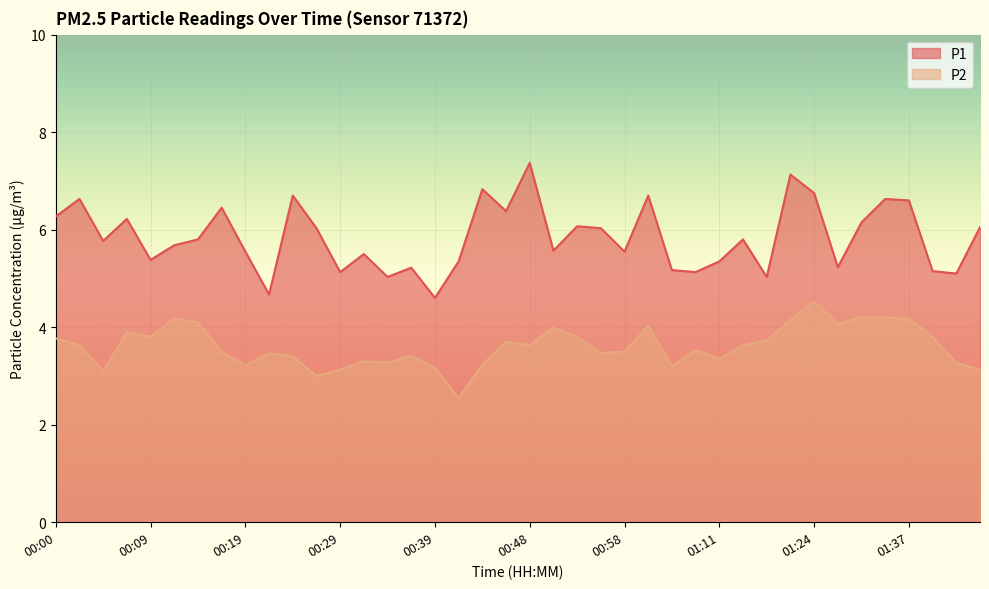

What are all the series names shown in the legend?

P1, P2